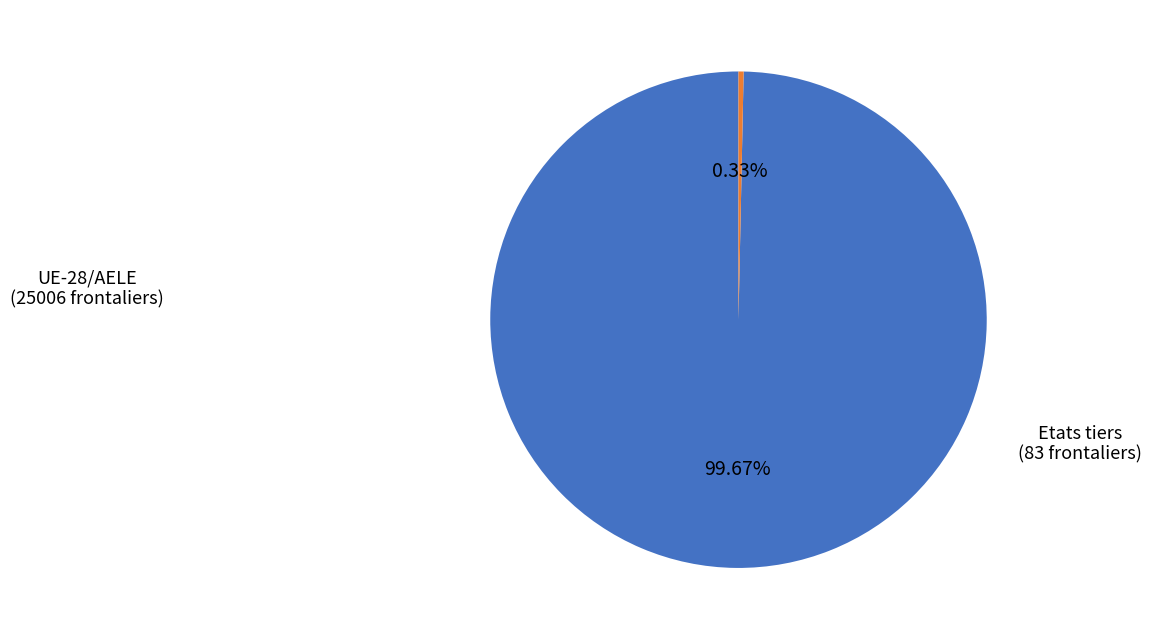

Does any single category account for the majority?

Yes